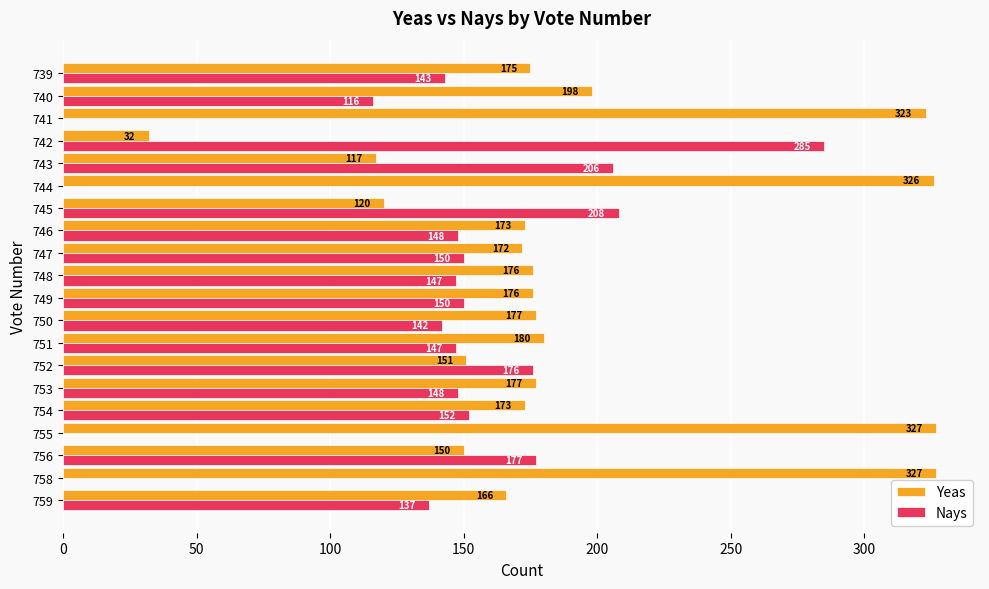

Between 747 and 742, which series saw the biggest shift?

Yeas